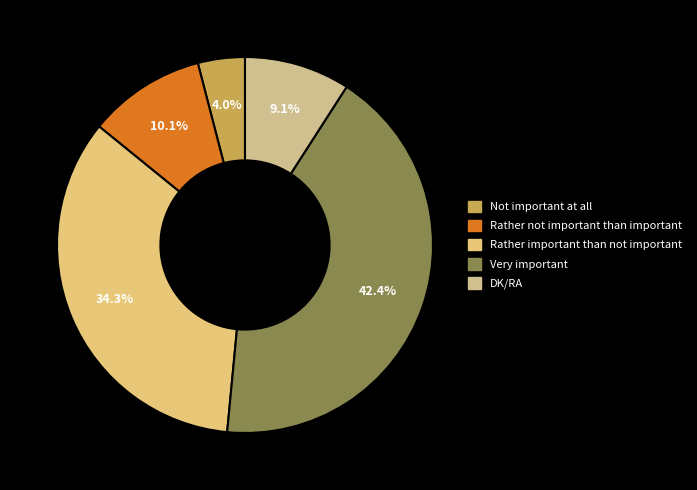

What is the change in value from Rather not important than important to Very important?

+32